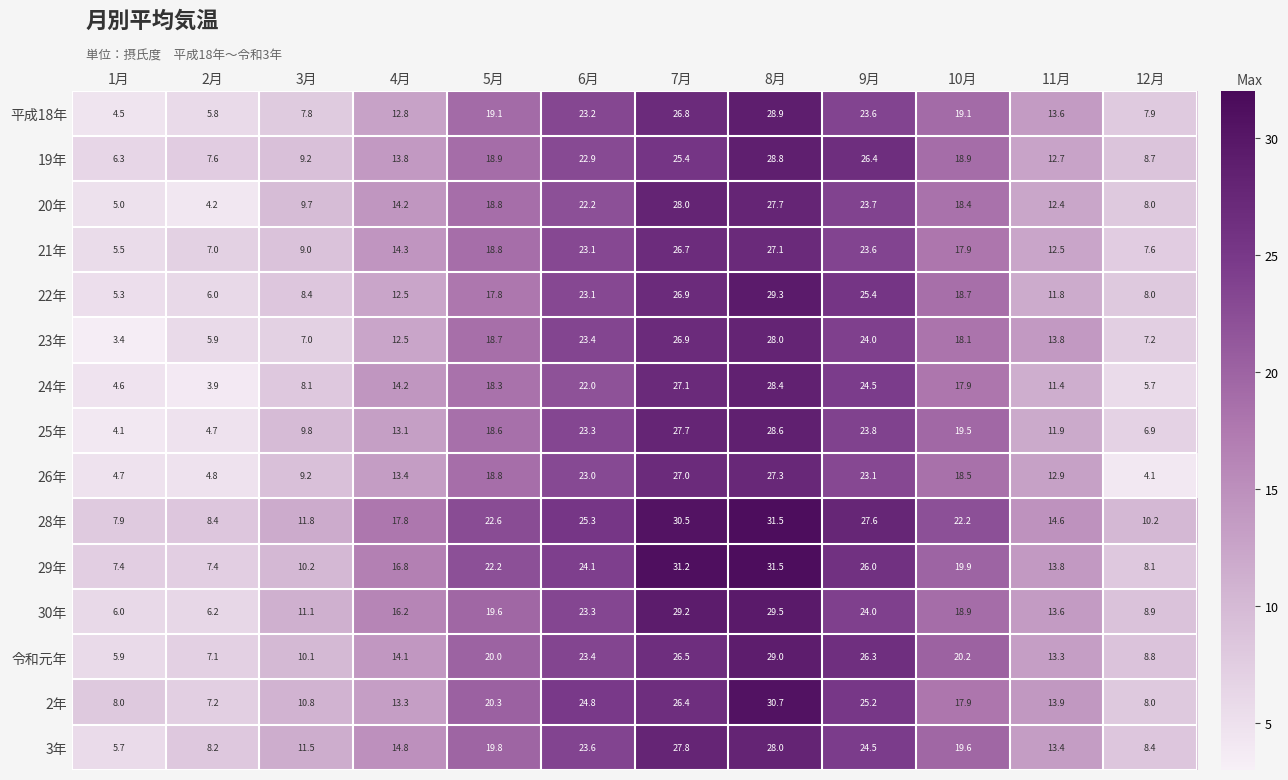

Which label corresponds to the smallest value in the chart?

1月